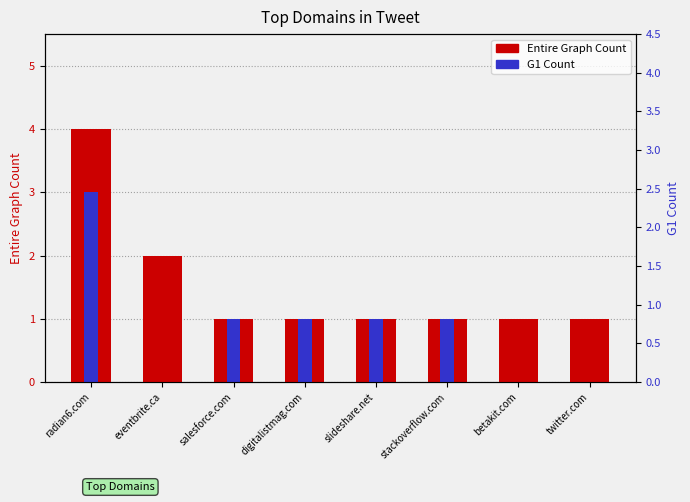

Between betakit.com and radian6.com, which is larger?

radian6.com